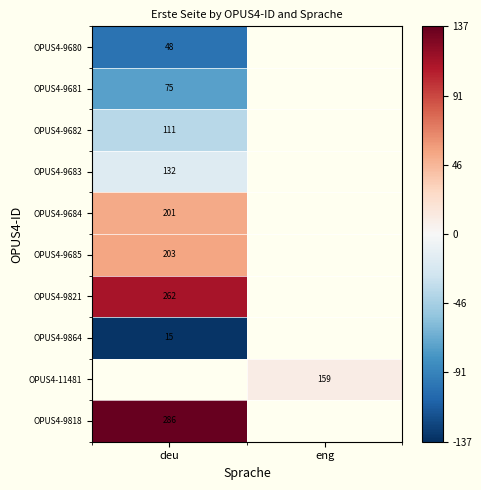

Is it true that OPUS4-9682 equals -67.0 at deu?

False